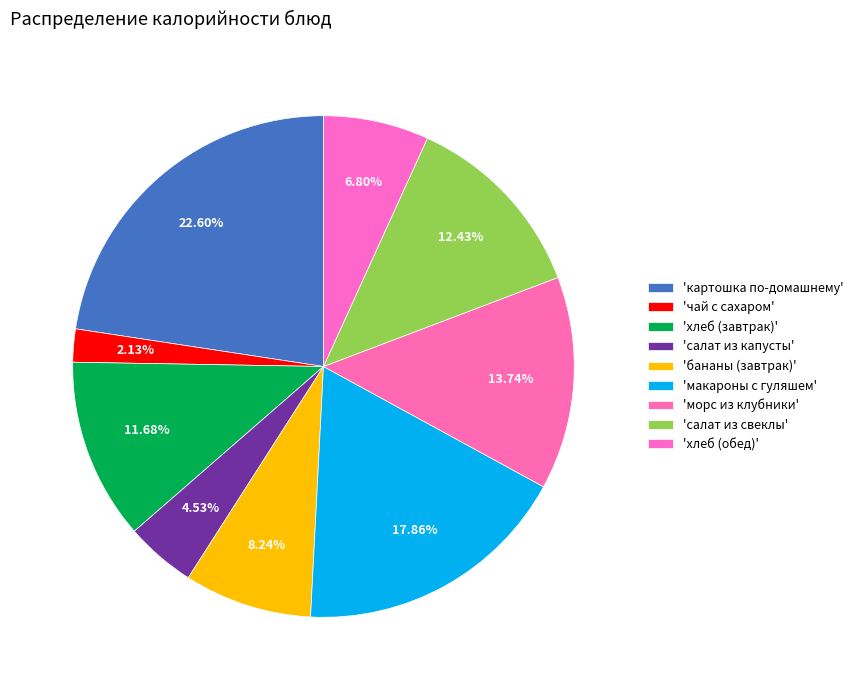

How many slices are in this pie chart?

9